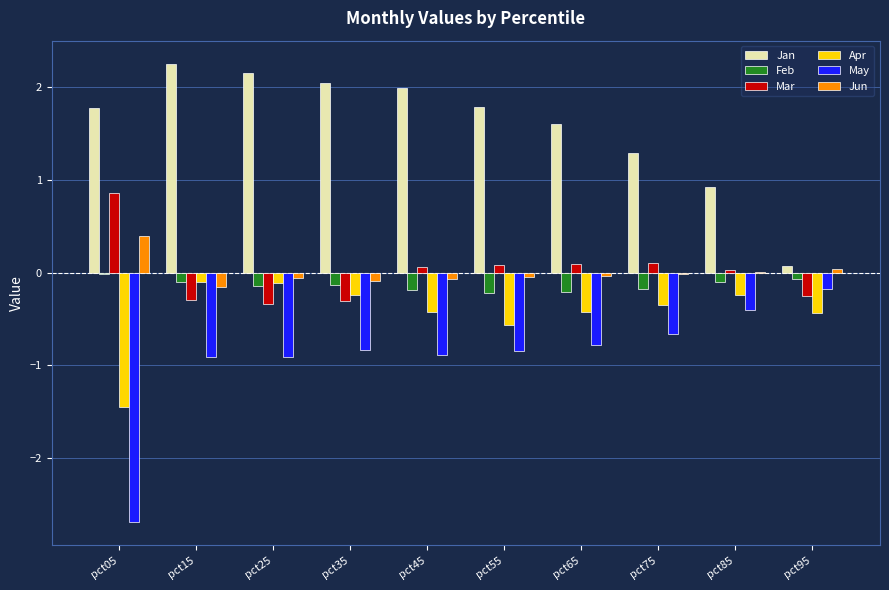

What is the sum of the Feb values at pct25 and pct95?

-0.2